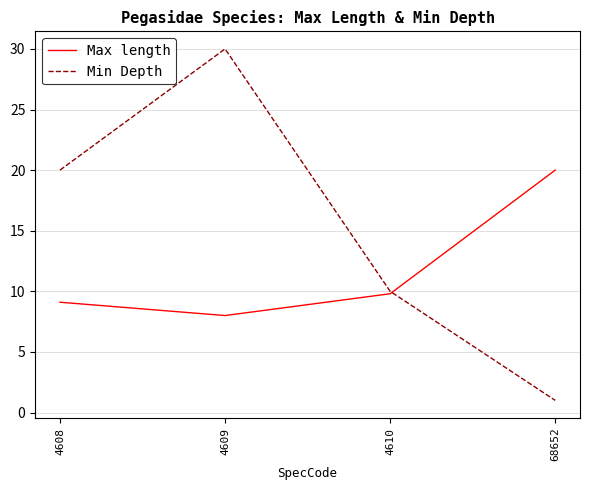

What is the smallest value displayed?

1.0